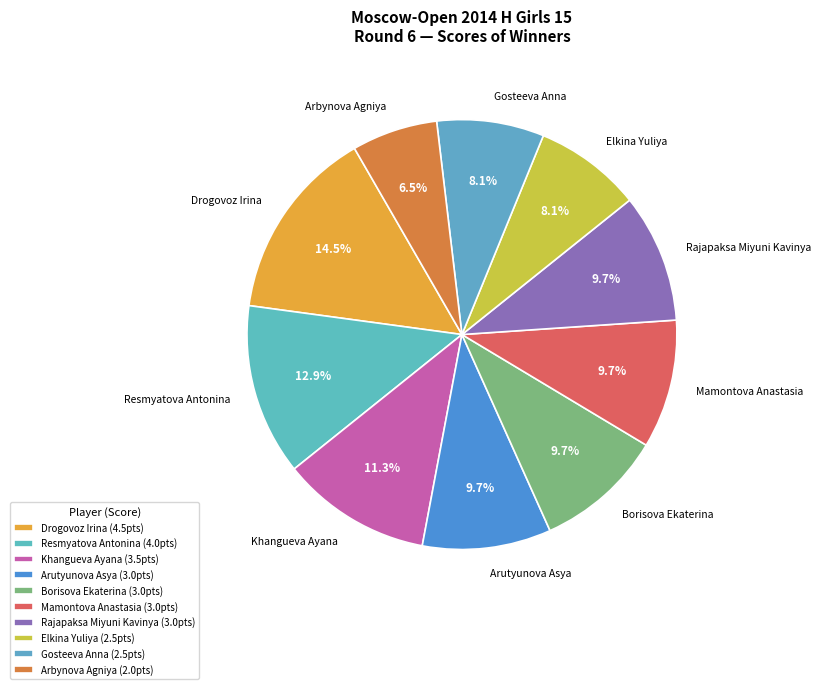

What is the ratio of the value at Arutyunova Asya to the value at Elkina Yuliya?

1.2